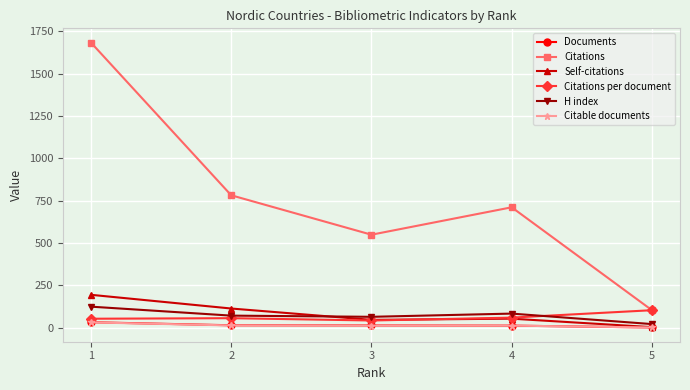

At which category does the chart reach its peak across all series?

1